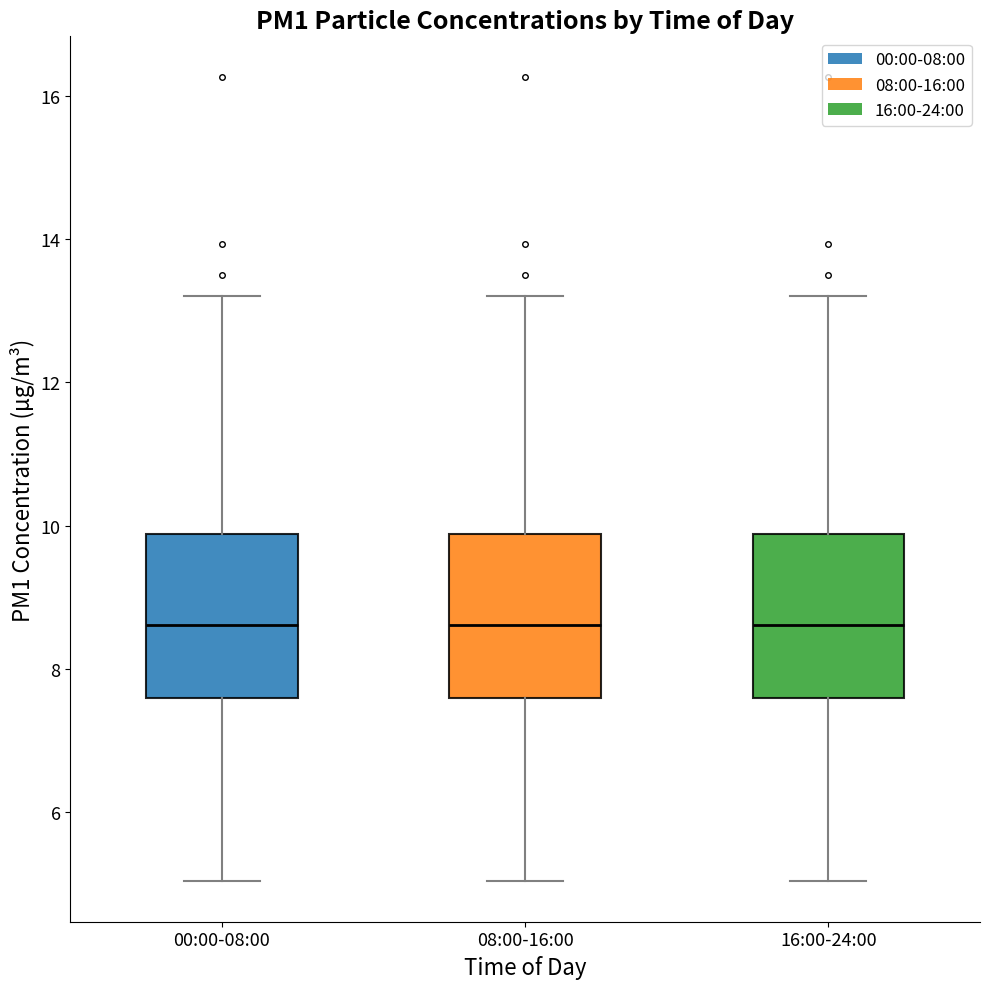

Reading left to right, read every box against the y-axis: the position of its median line, the range the box covers, and the ends of its whiskers. The values are not printed on the chart, so give them approximately, as read against the axis.

00:00-08:00: median 8.6, box 7.6 to 9.8, whiskers 5.0 to 13.2
08:00-16:00: median 8.6, box 7.6 to 9.8, whiskers 5.0 to 13.2
16:00-24:00: median 8.6, box 7.6 to 9.8, whiskers 5.0 to 13.2